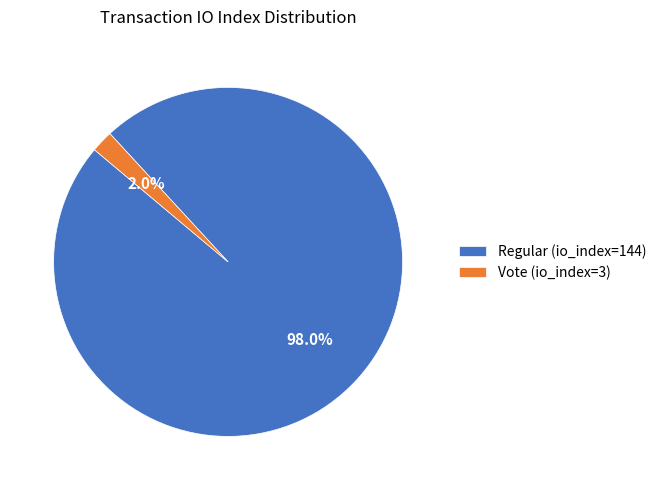

Rank the categories by value from highest to lowest.

Regular (io_index=144), Vote (io_index=3)